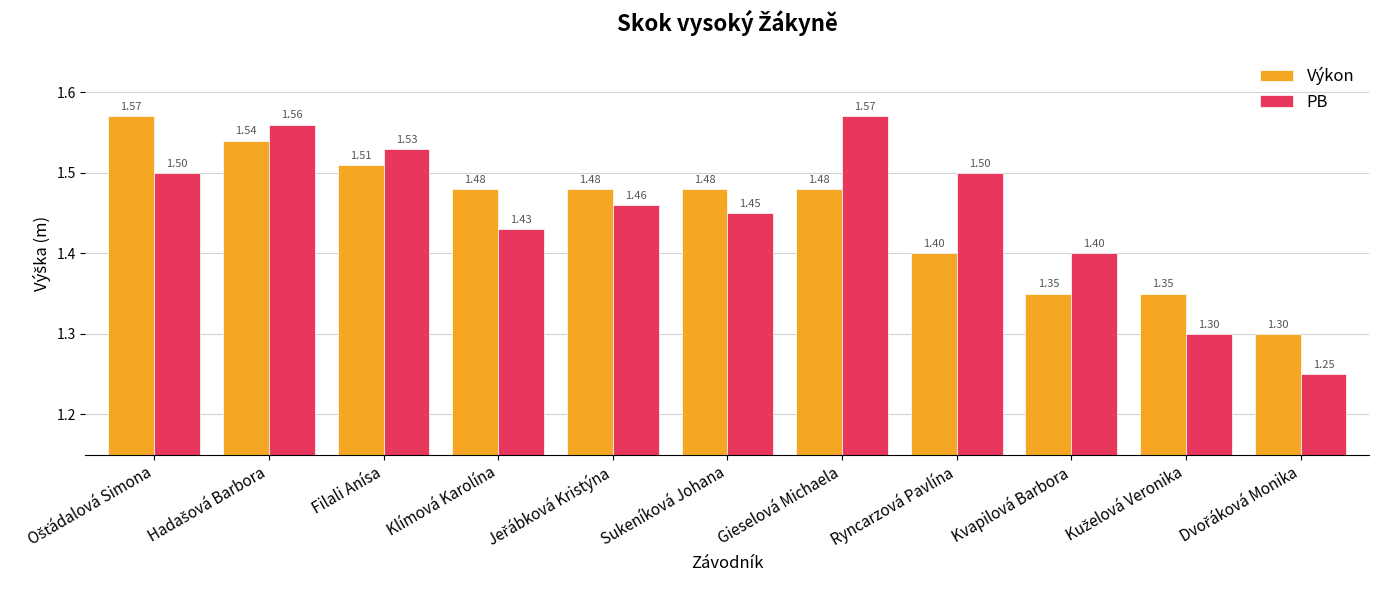

At Gieselová Michaela, list the series in order from largest to smallest.

PB, Výkon